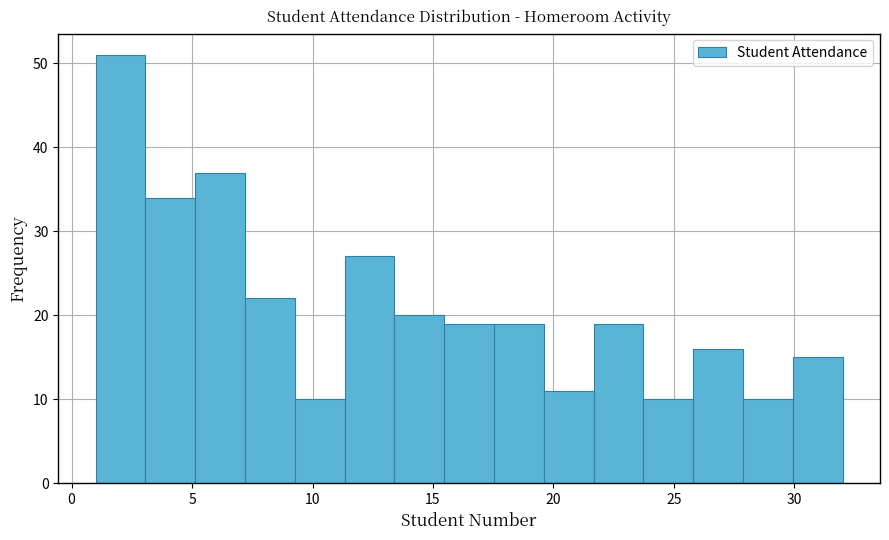

Reading left to right, transcribe this chart: for each bar, give the range it covers on the x-axis and its height. Neither the bar edges nor the heights are printed on the chart, so give them approximately, as read against the axes.

1.0 to 3.0: 51
3.0 to 5.0: 34
5.0 to 7.0: 37
7.0 to 9.5: 22
9.5 to 11.5: 10
11.5 to 13.5: 27
13.5 to 15.5: 20
15.5 to 17.5: 19
17.5 to 19.5: 19
19.5 to 21.5: 11
21.5 to 23.5: 19
23.5 to 26.0: 10
26.0 to 28.0: 16
28.0 to 30.0: 10
30.0 to 32.0: 15